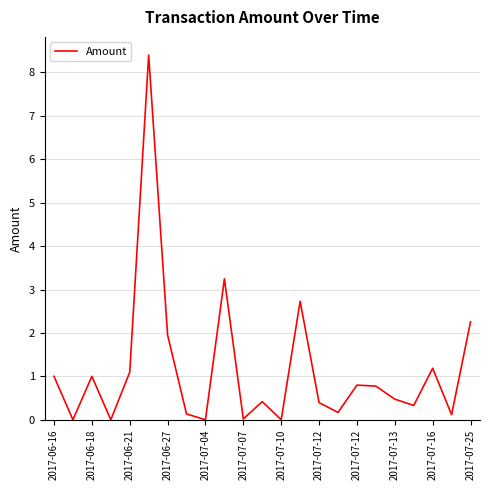

What is the difference between the maximum and minimum values?

8.4